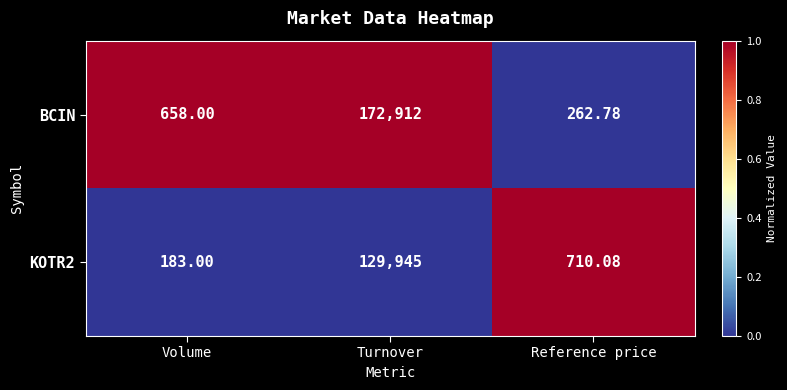

Which series has the largest total across all categories?

BCIN